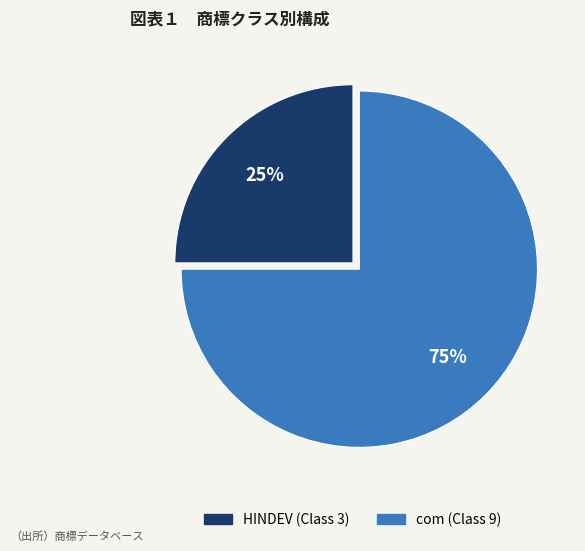

What is the ratio of the value at com (Class 9) to the value at HINDEV (Class 3)?

3.0